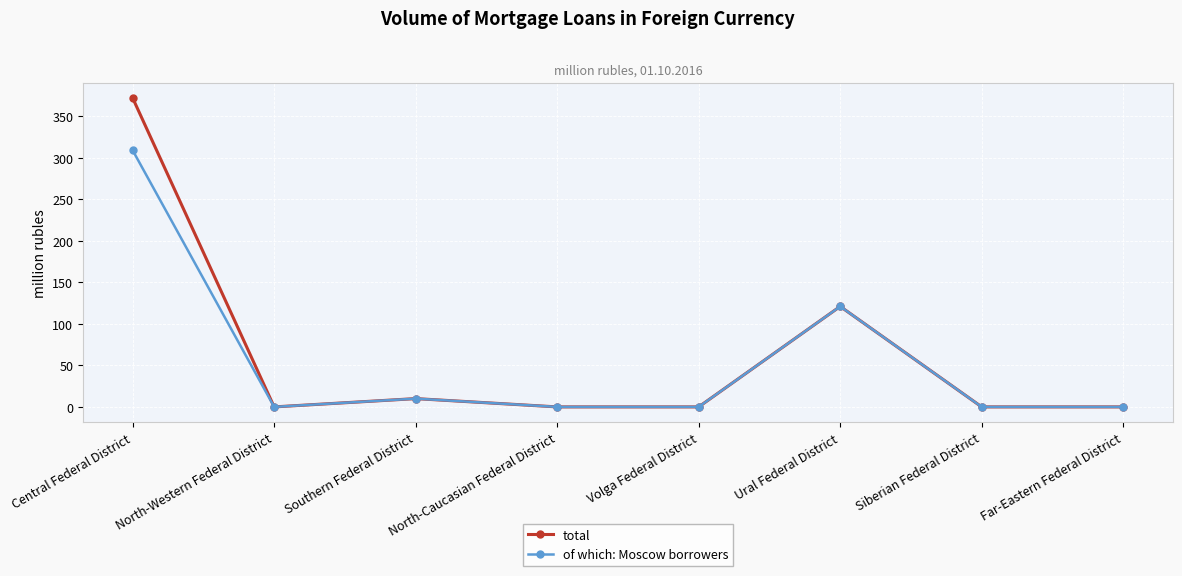

Is it true that total equals 121 at Ural Federal District?

True